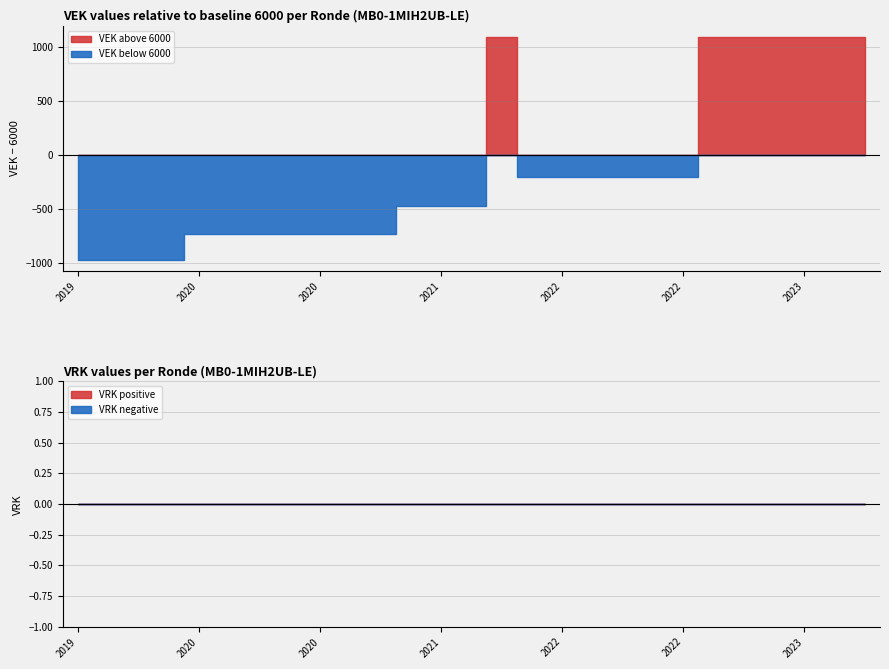

Which series has the largest total across all categories?

VEK